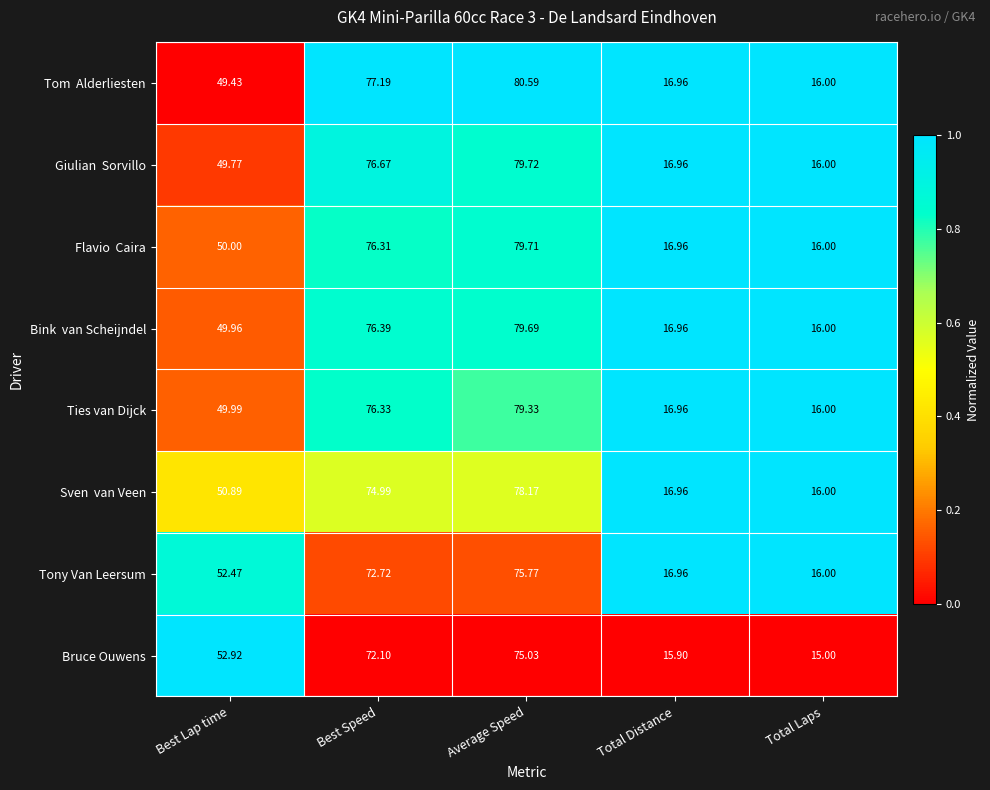

At which category does the chart reach its peak across all series?

Average Speed